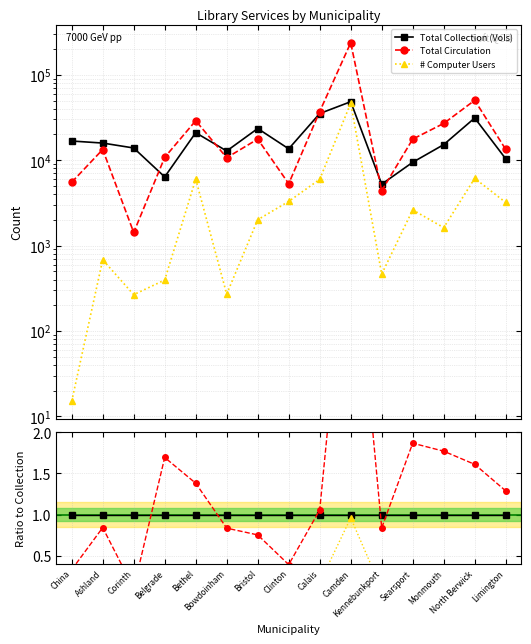

At how many categories does at least one series exceed 0?

15